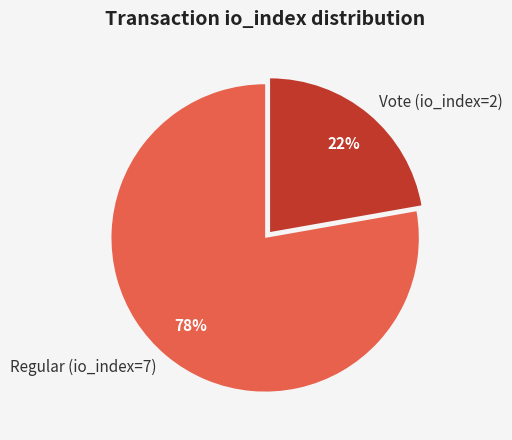

Rank the categories by value from highest to lowest.

Regular (io_index=7), Vote (io_index=2)